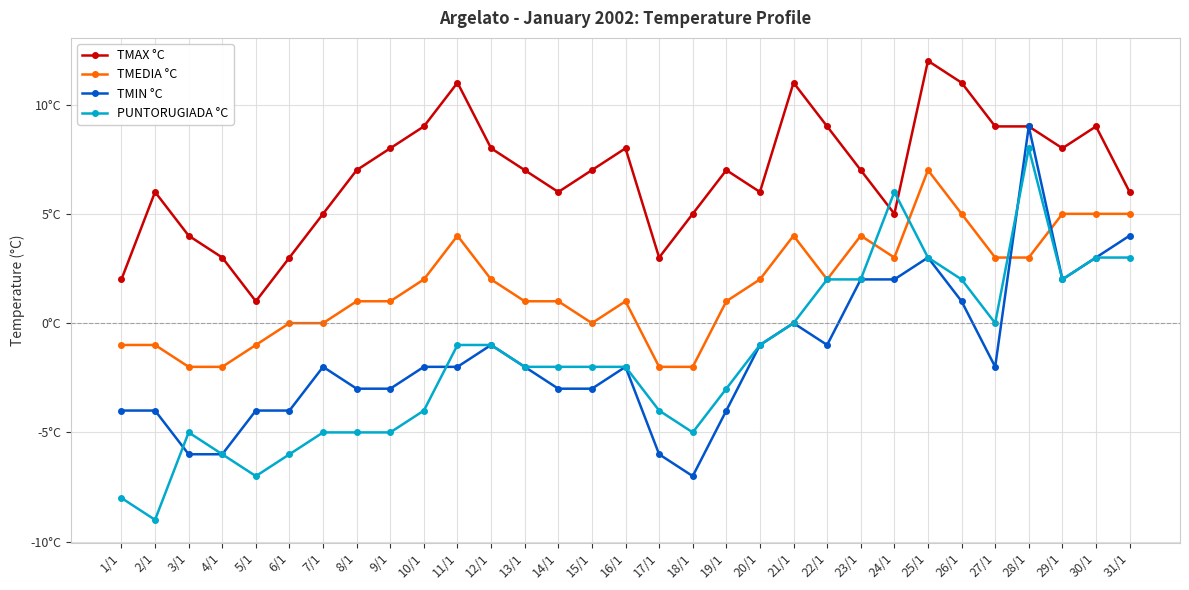

What are all the series names shown in the legend?

TMAX °C, TMEDIA °C, TMIN °C, PUNTORUGIADA °C